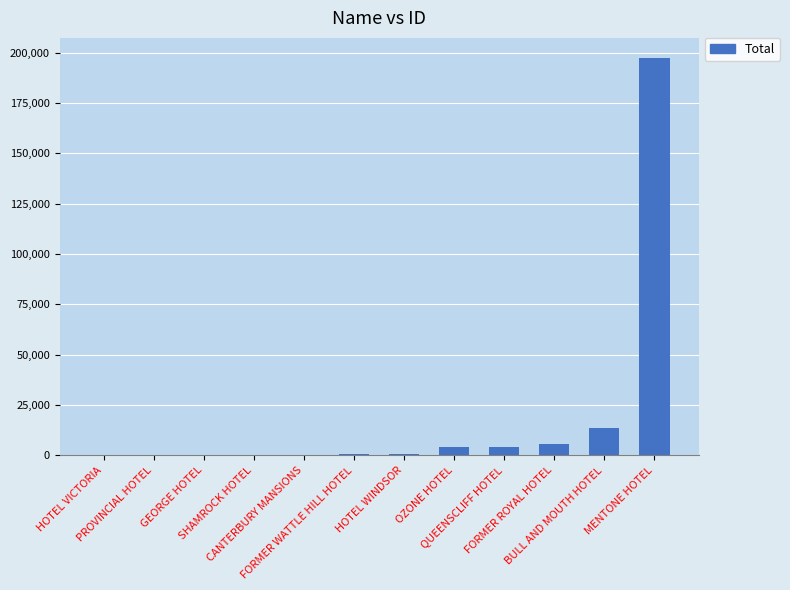

What is the greatest value displayed?

197429